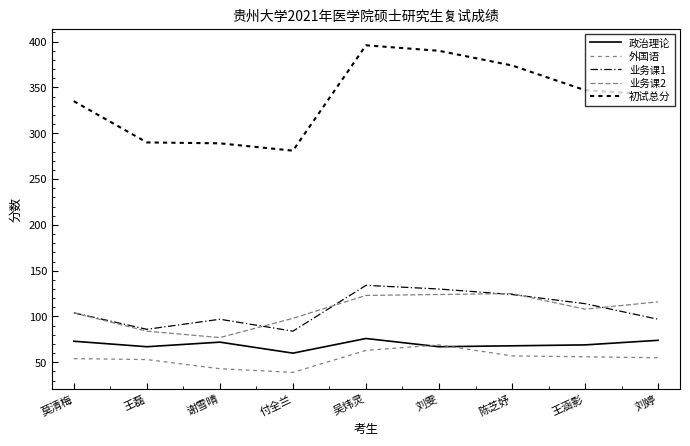

At 付全兰, list the series in order from smallest to largest.

外国语, 政治理论, 业务课1, 业务课2, 初试总分